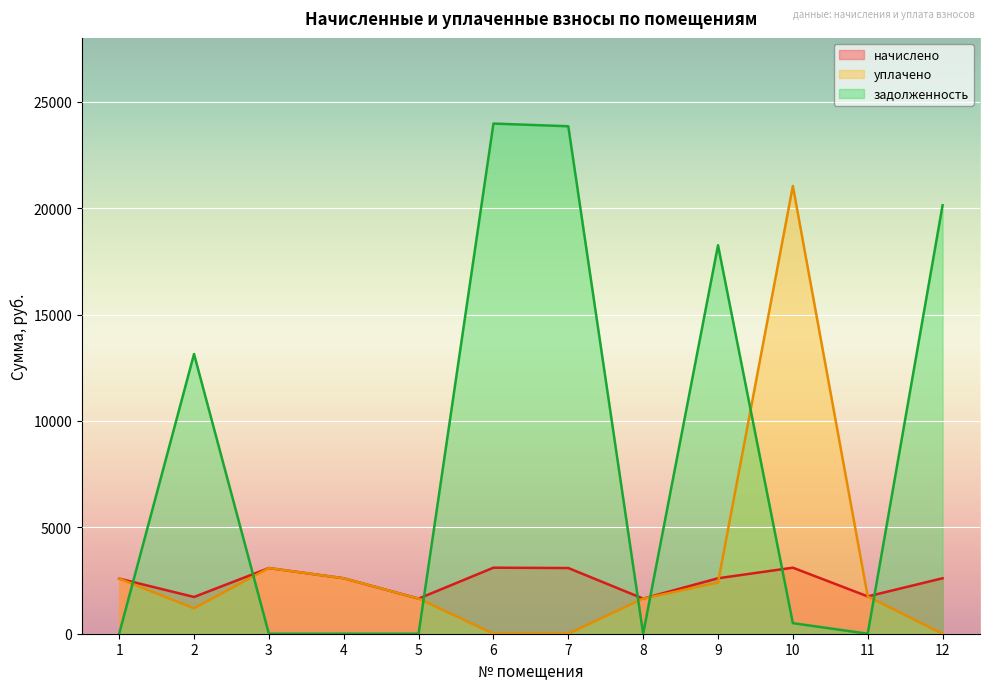

Which series changed the most between 8 and 11?

начислено